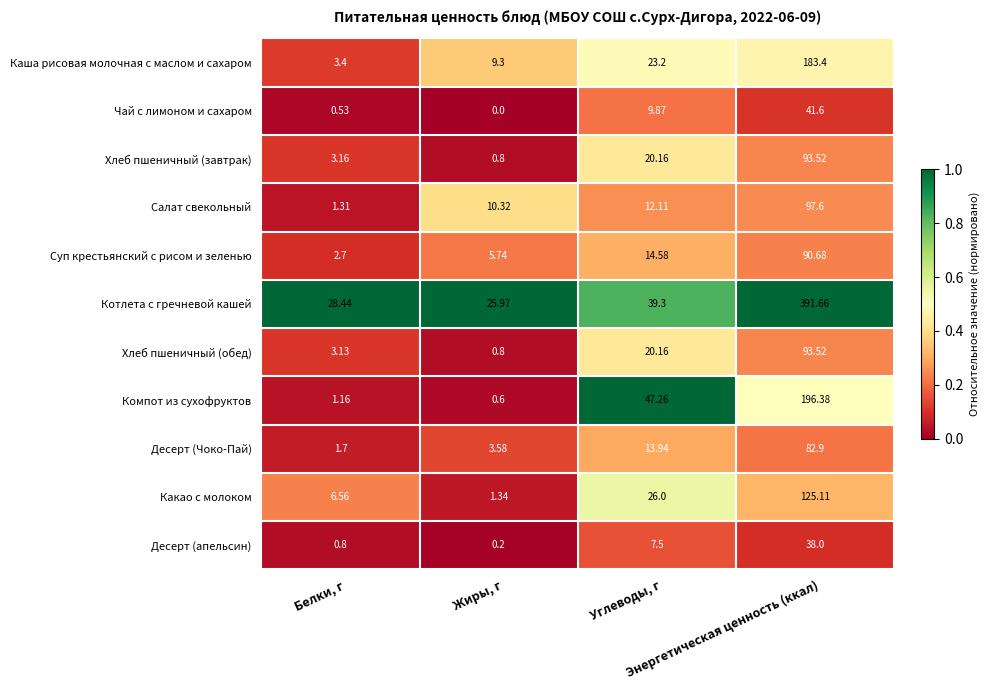

Which series has the largest total across all categories?

Котлета с гречневой кашей